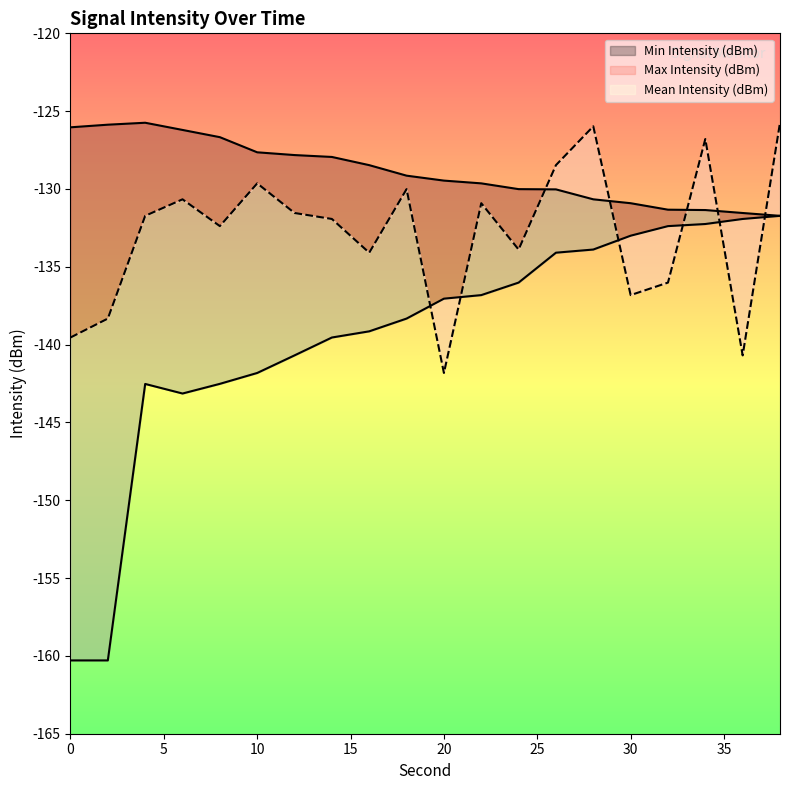

List the series in order of their overall mean, lowest first.

Min Intensity (dBm), Mean Intensity (dBm), Max Intensity (dBm)